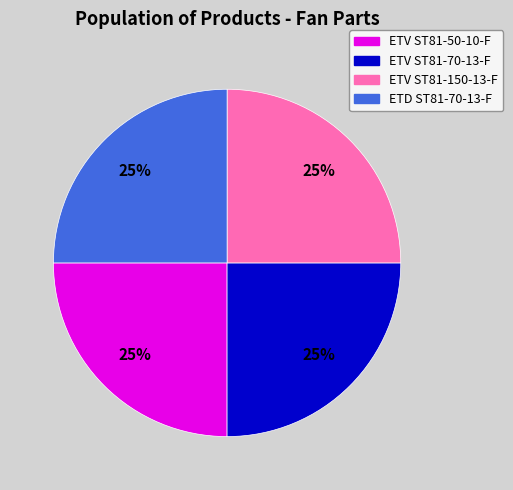

To the nearest percent, what percentage of the pie is ETV ST81-70-13-F?

25%